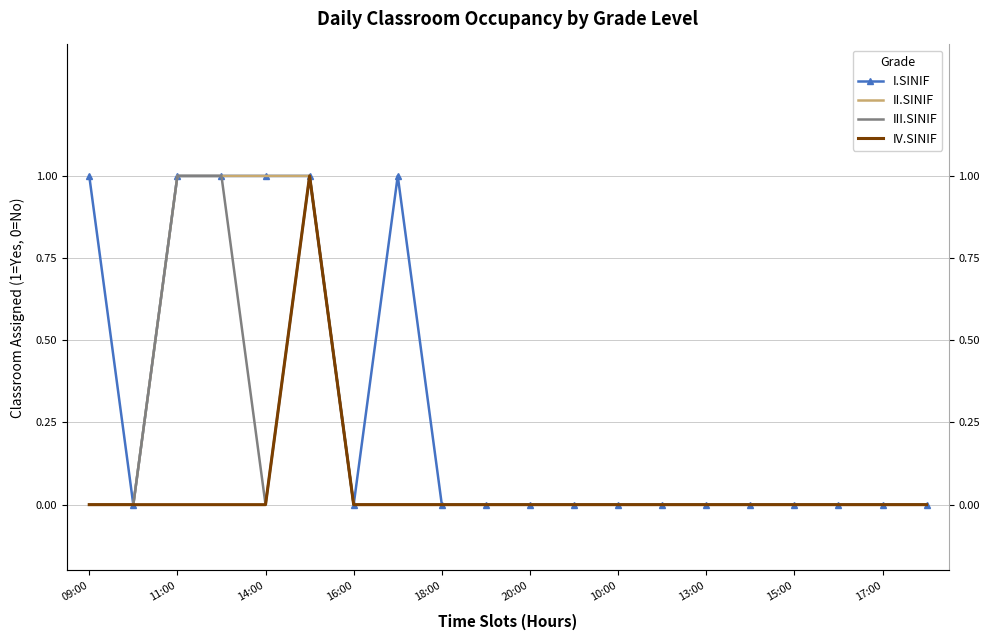

What is the sum of all III.SINIF values?

3